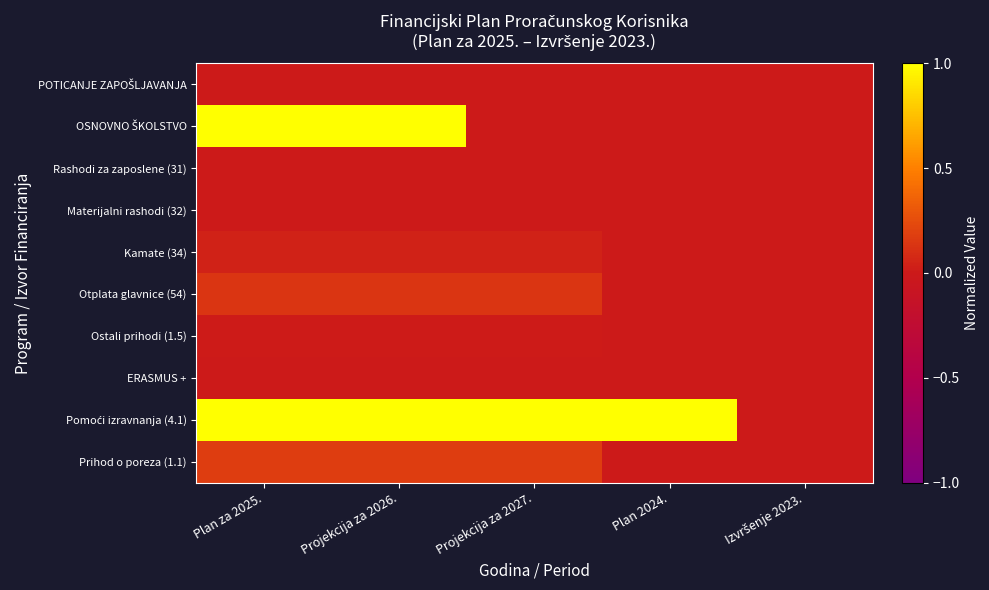

Between Projekcija za 2027. and Plan za 2025., which is larger?

Projekcija za 2027.